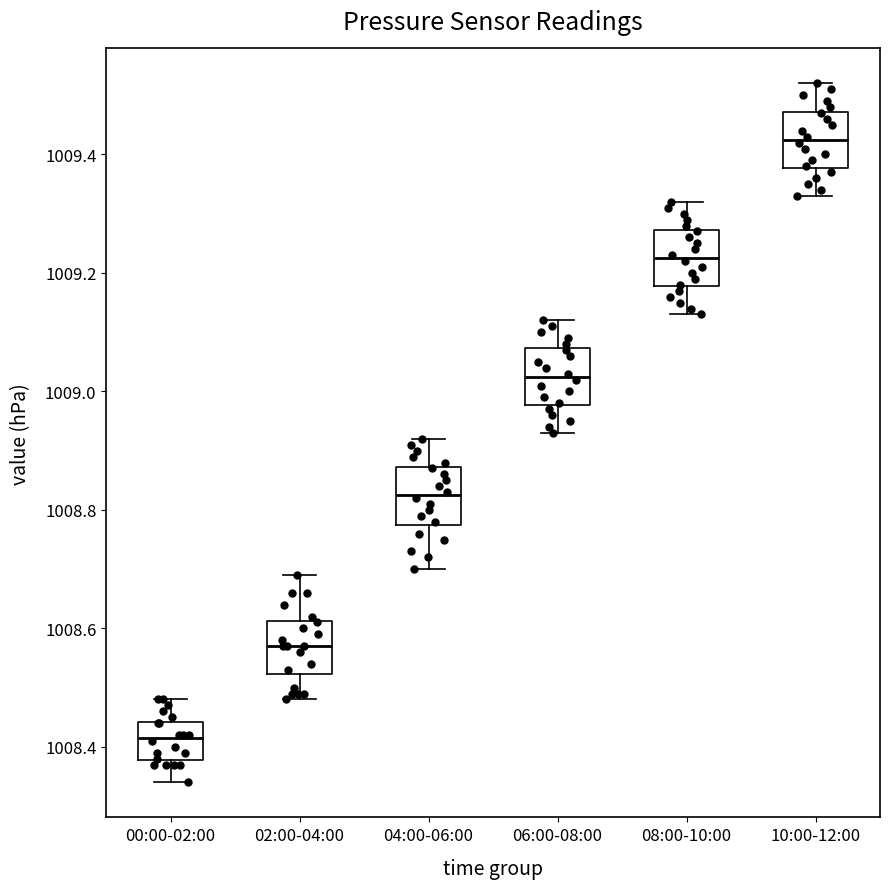

Reading left to right, read every box against the y-axis: the position of its median line, the range the box covers, and the ends of its whiskers. The values are not printed on the chart, so give them approximately, as read against the axis.

00:00-02:00: median 1008.42, box 1008.38 to 1008.44, whiskers 1008.34 to 1008.48
02:00-04:00: median 1008.58, box 1008.52 to 1008.62, whiskers 1008.48 to 1008.70
04:00-06:00: median 1008.82, box 1008.78 to 1008.88, whiskers 1008.70 to 1008.92
06:00-08:00: median 1009.02, box 1008.98 to 1009.08, whiskers 1008.94 to 1009.12
08:00-10:00: median 1009.22, box 1009.18 to 1009.28, whiskers 1009.14 to 1009.32
10:00-12:00: median 1009.42, box 1009.38 to 1009.48, whiskers 1009.34 to 1009.52